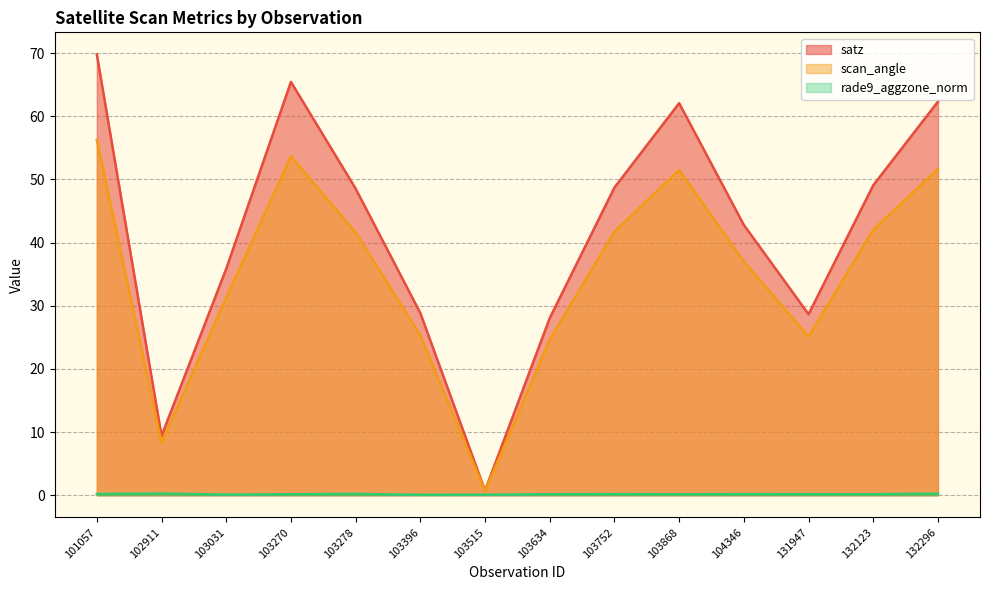

How many lines are shown in the chart?

3